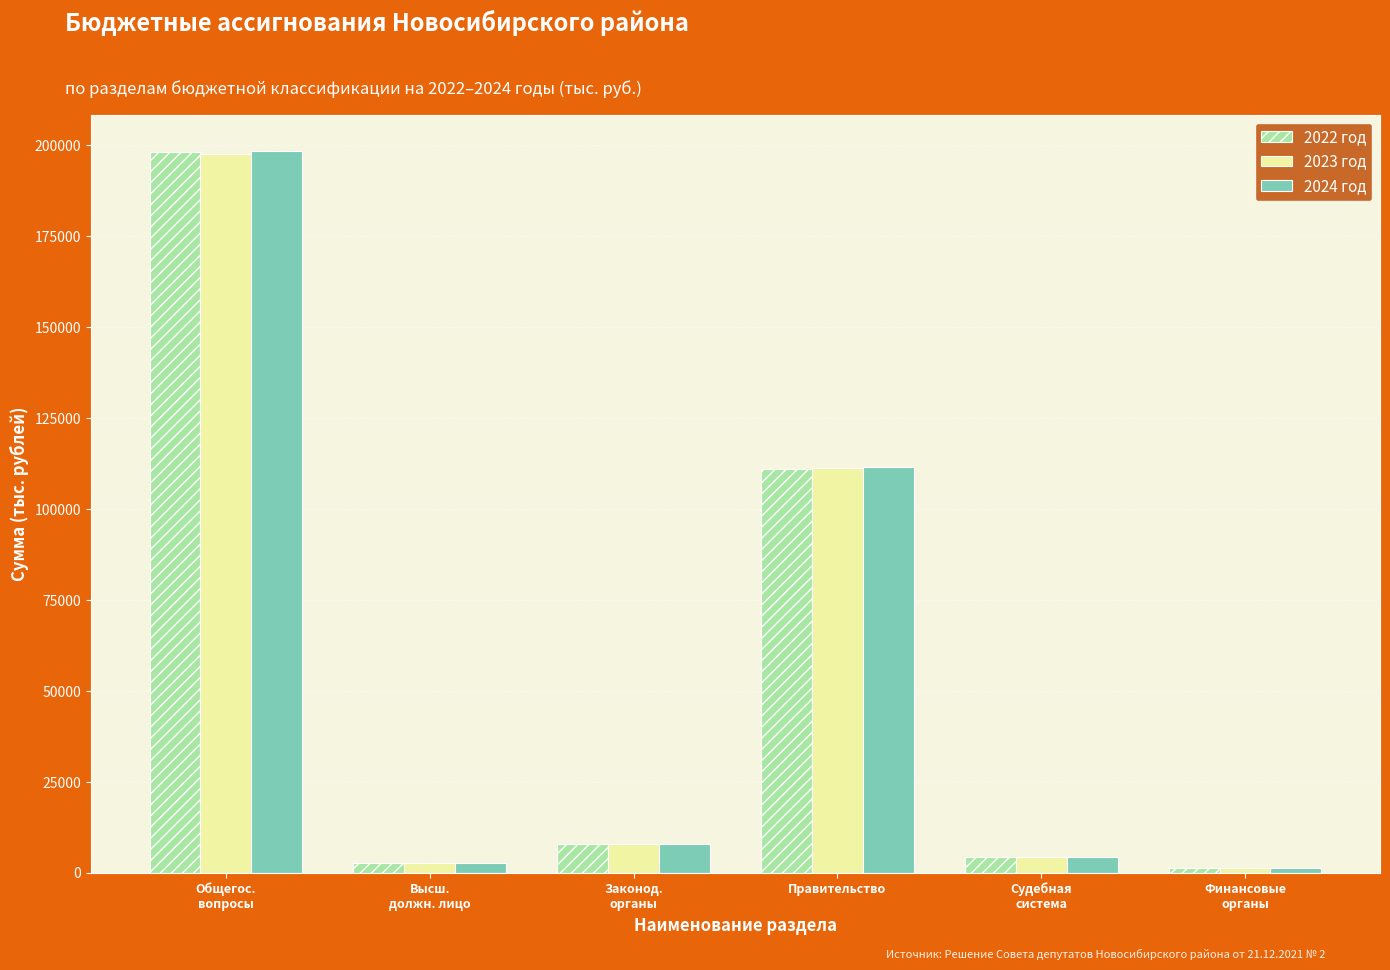

What is the maximum value shown in the chart?

198383.0